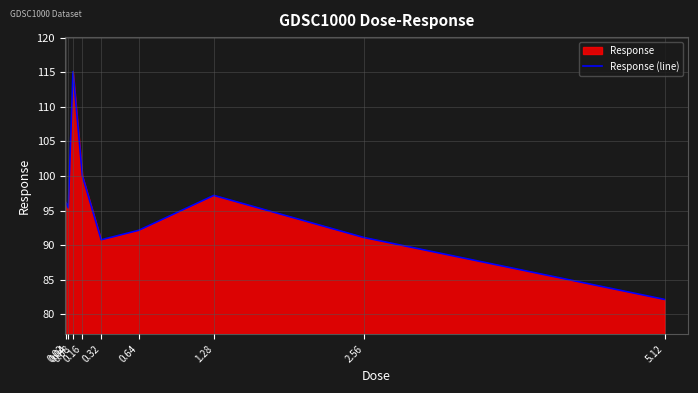

Rank the categories by value from lowest to highest.

5.12, 0.32, 2.56, 0.64, 0.04, 0.02, 1.28, 0.16, 0.08